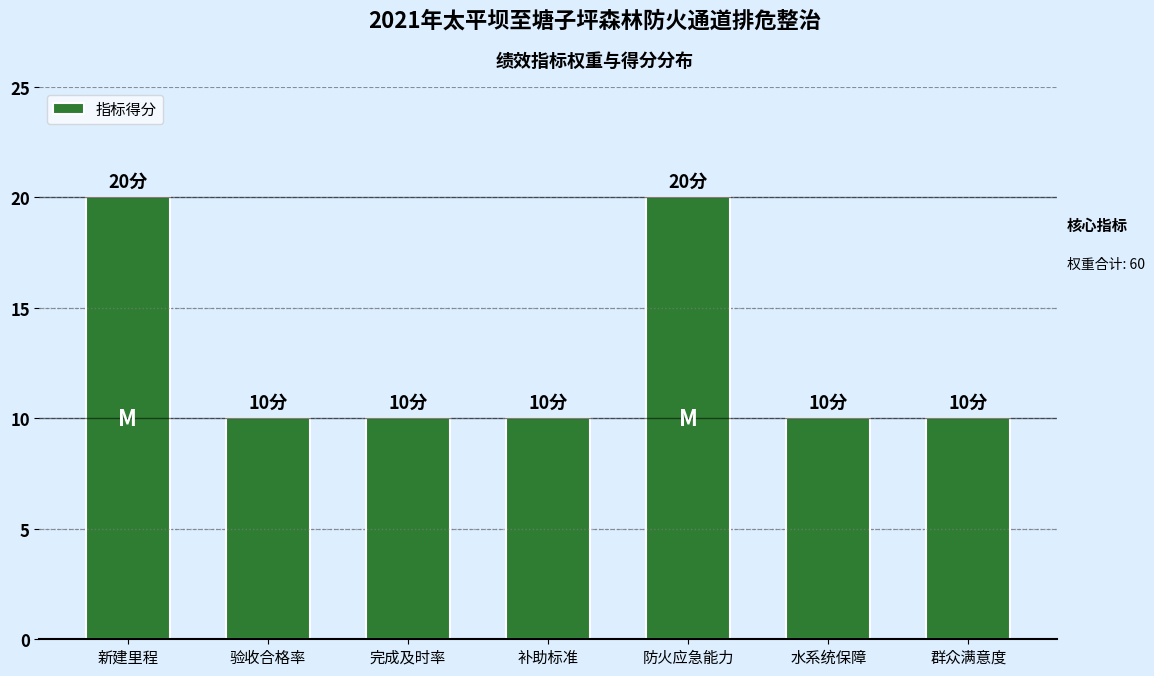

Approximately how many times larger is the value at 群众满意度 compared to 补助标准?

1.0